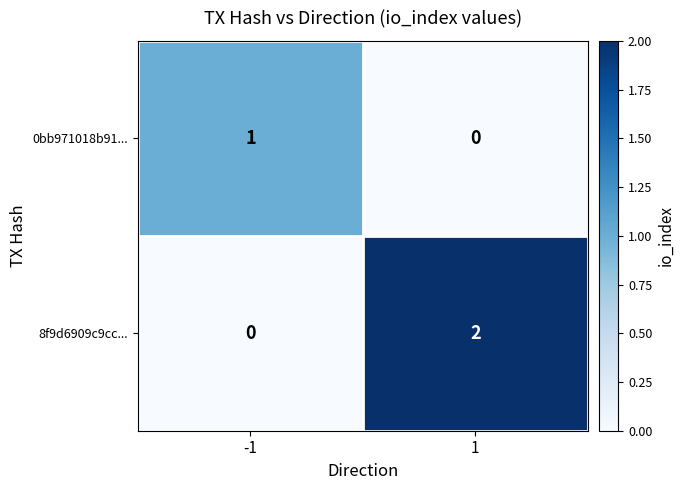

Rank the series by their average value, from highest to lowest.

8f9d6909c9cc..., 0bb971018b91...